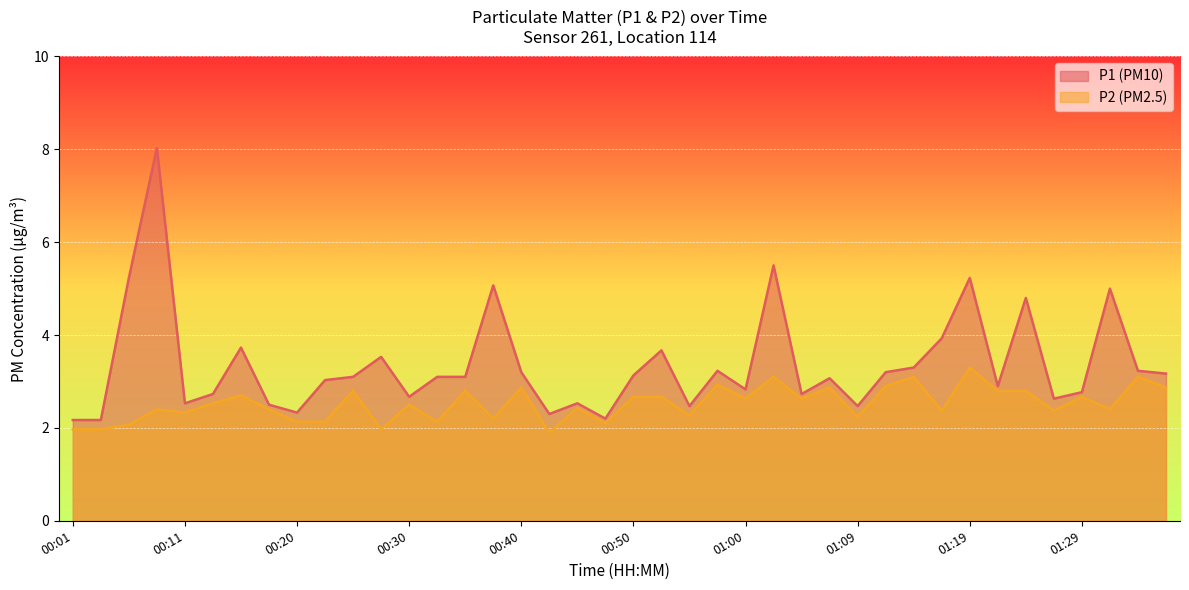

What is the value of the P2 point at the 4th from the left?

2.4